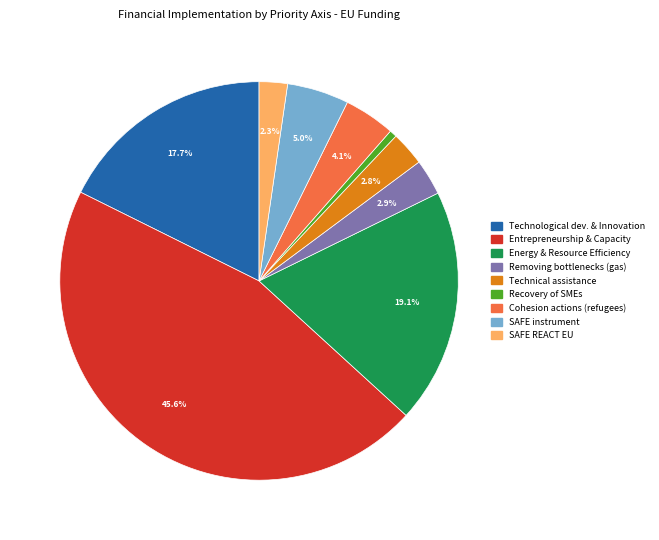

Does any single category account for the majority?

No